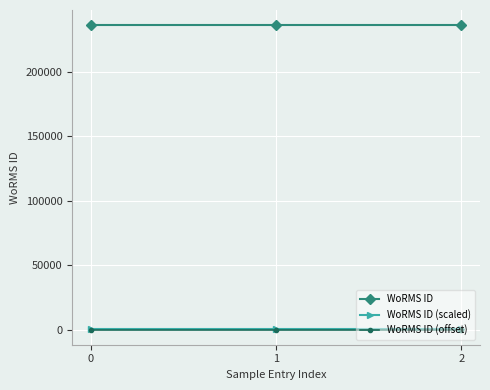

The value of WoRMS ID at 2 is 235979.0. True or false?

True